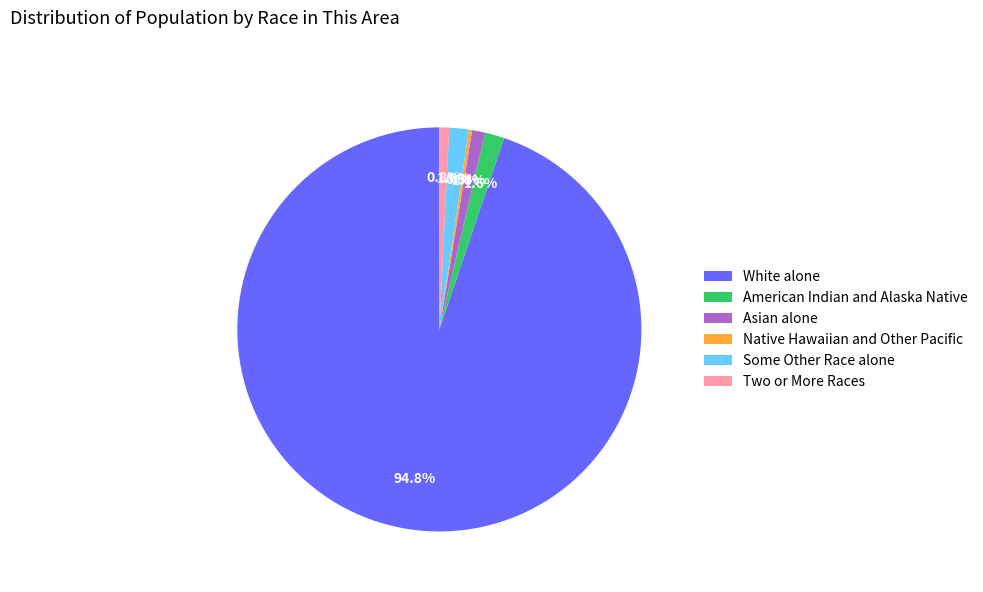

Between American Indian and Alaska Native and Asian alone, which is larger?

American Indian and Alaska Native